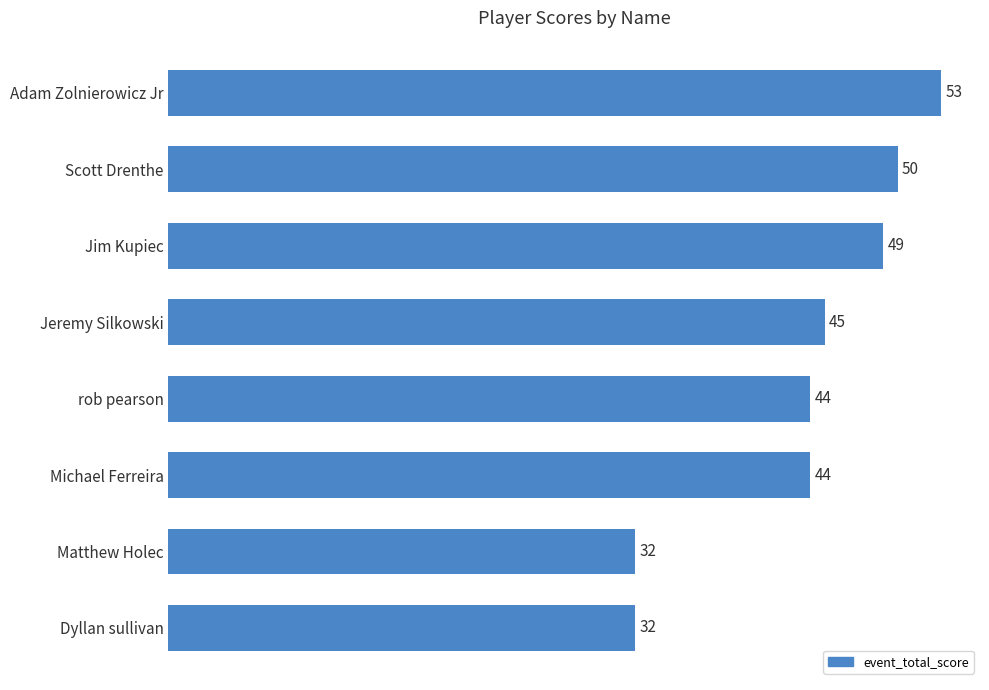

How many series are shown in this chart?

1